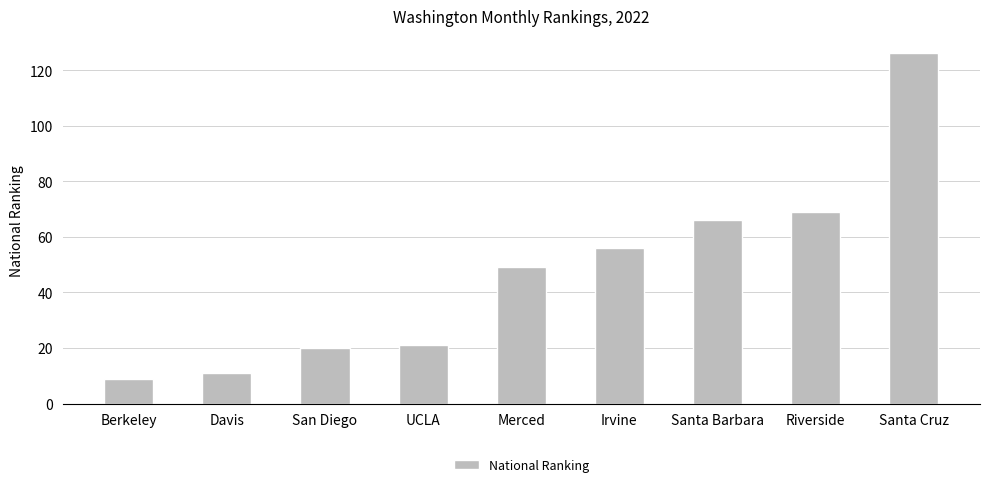

Which category has the highest value across all series?

Santa Cruz